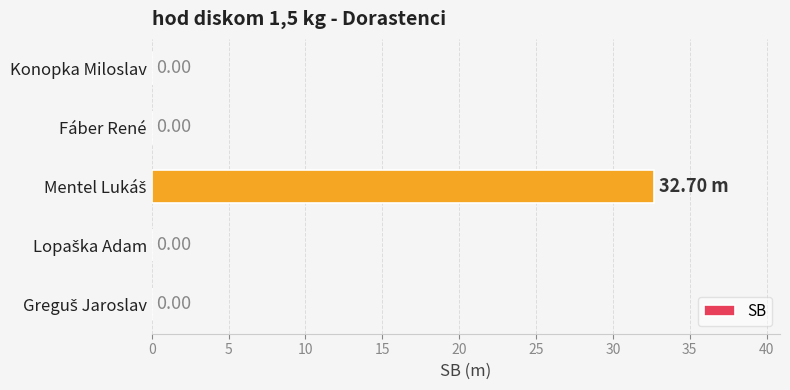

What is the sum of all values?

32.7